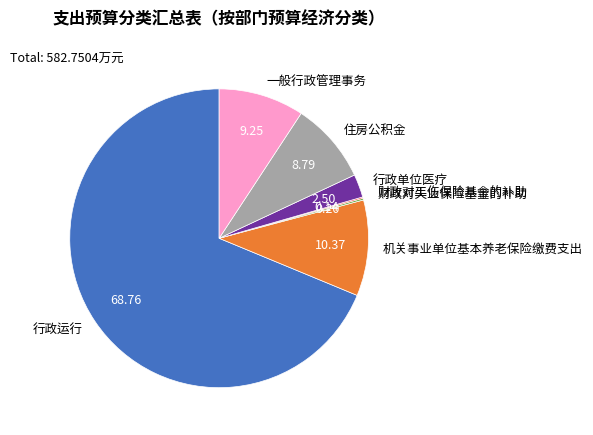

Does any single category account for the majority?

Yes